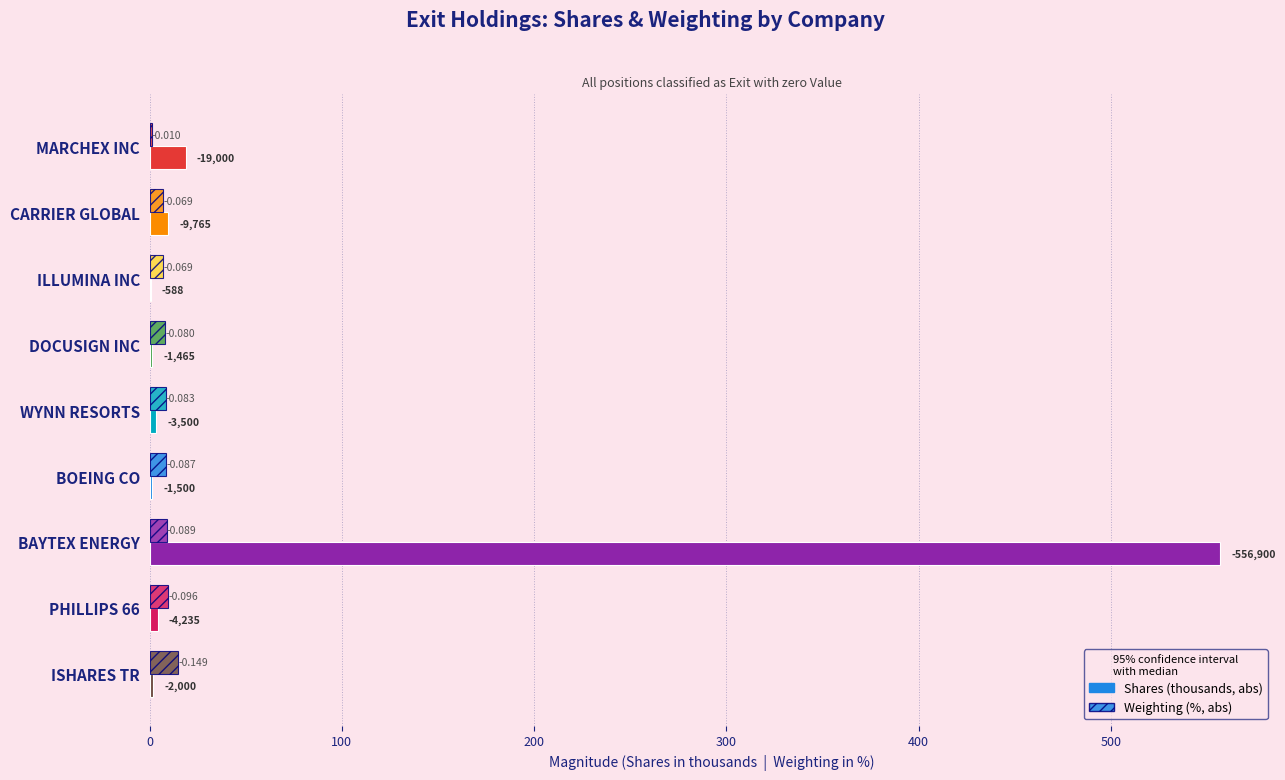

What are all the series names shown in the legend?

Shares (thousands, abs), Weighting (%, abs)